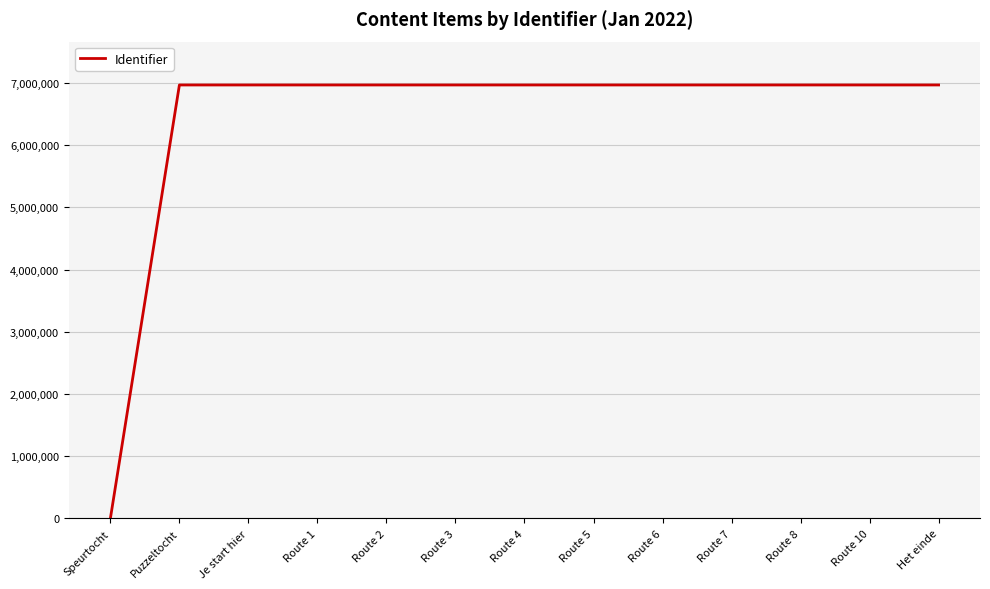

At which category does the chart reach its minimum across all series?

Speurtocht